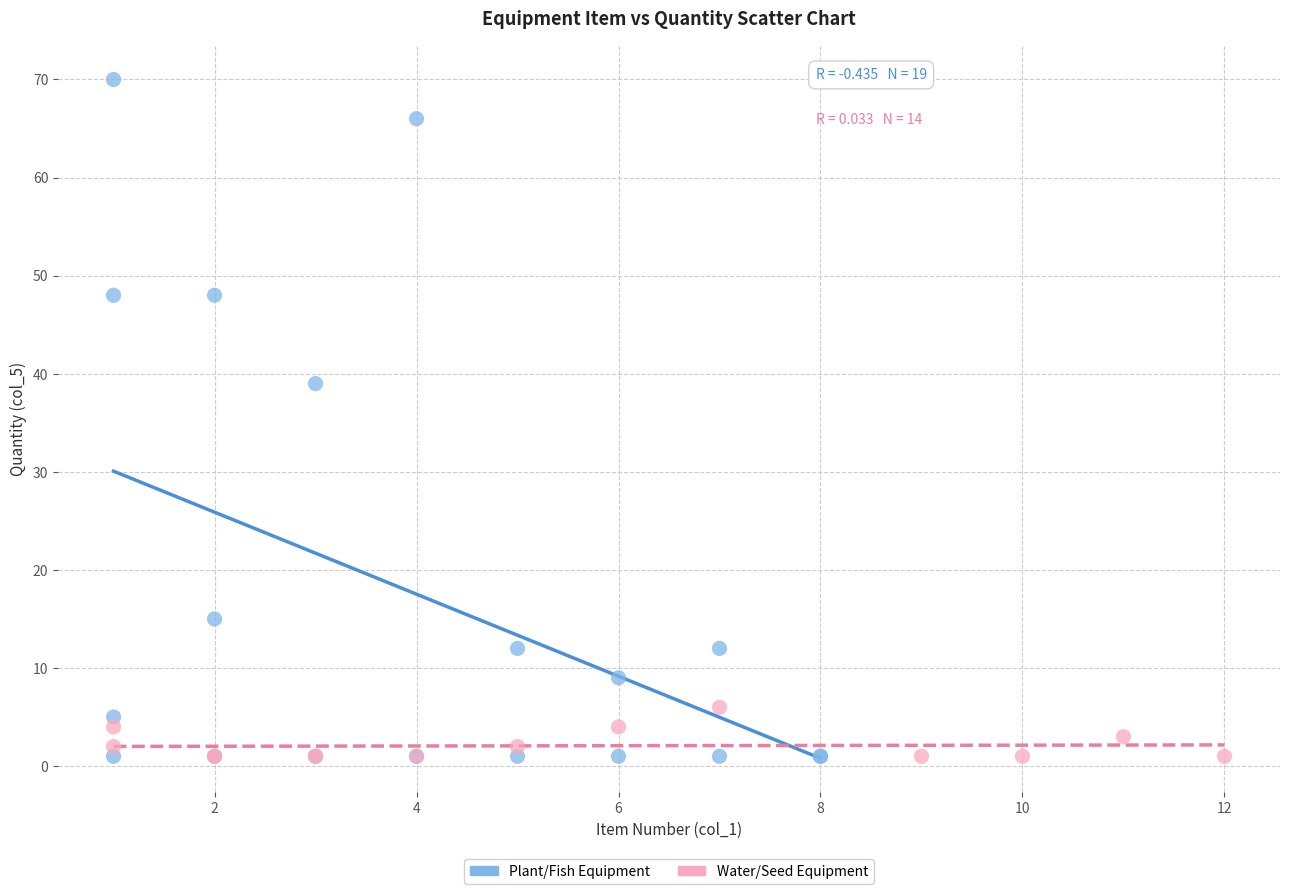

Which series contains the highest Y value?

Plant/Fish Equipment